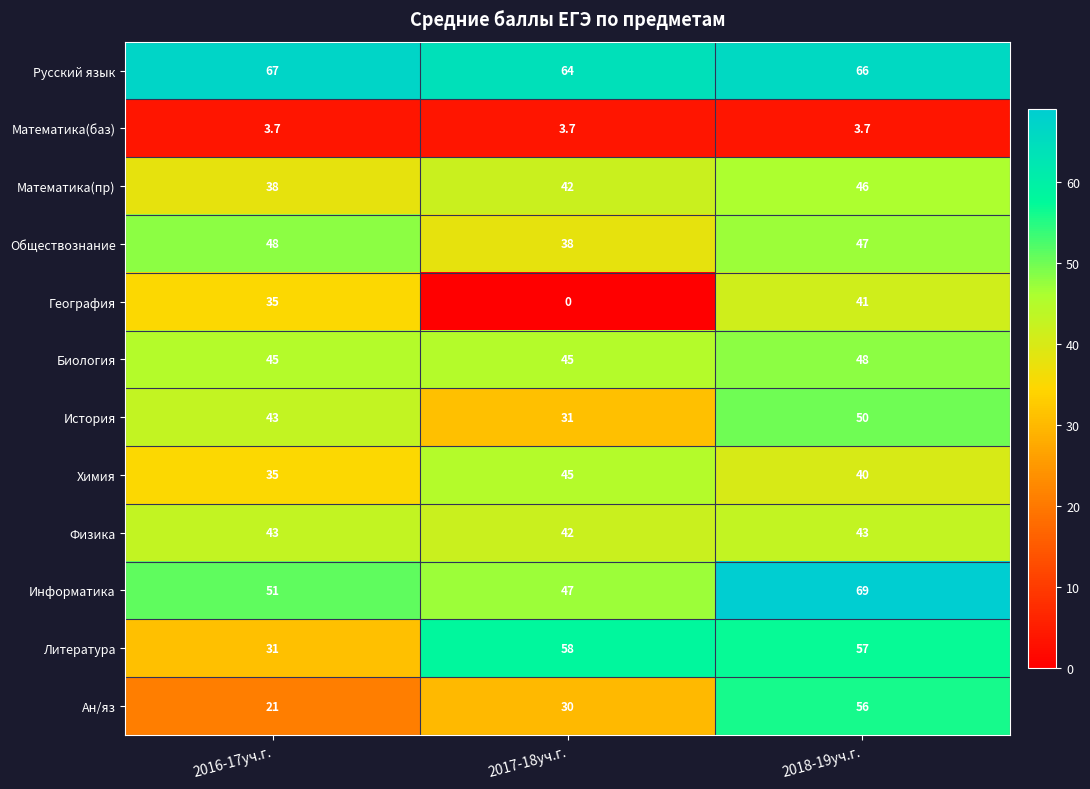

At how many categories does at least one series exceed 10?

3